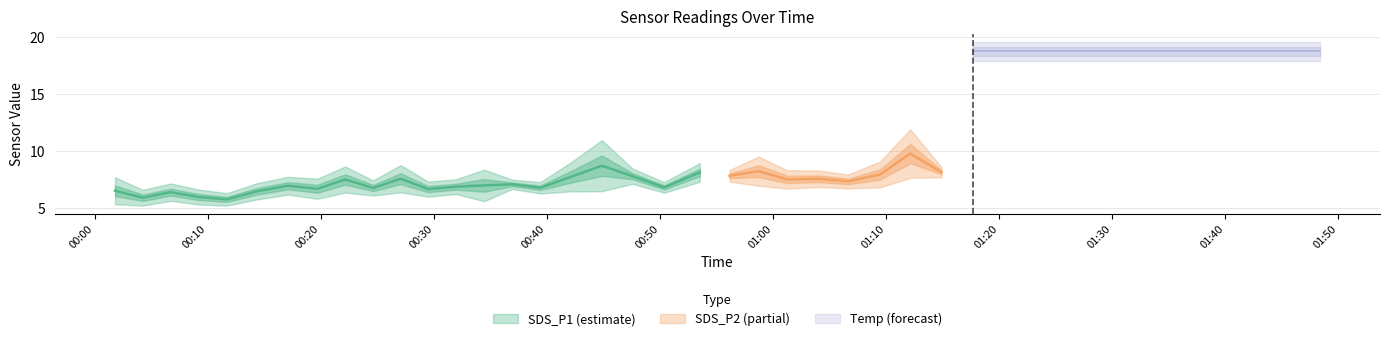

At which category does SDS_P1 reach its first local valley?

1